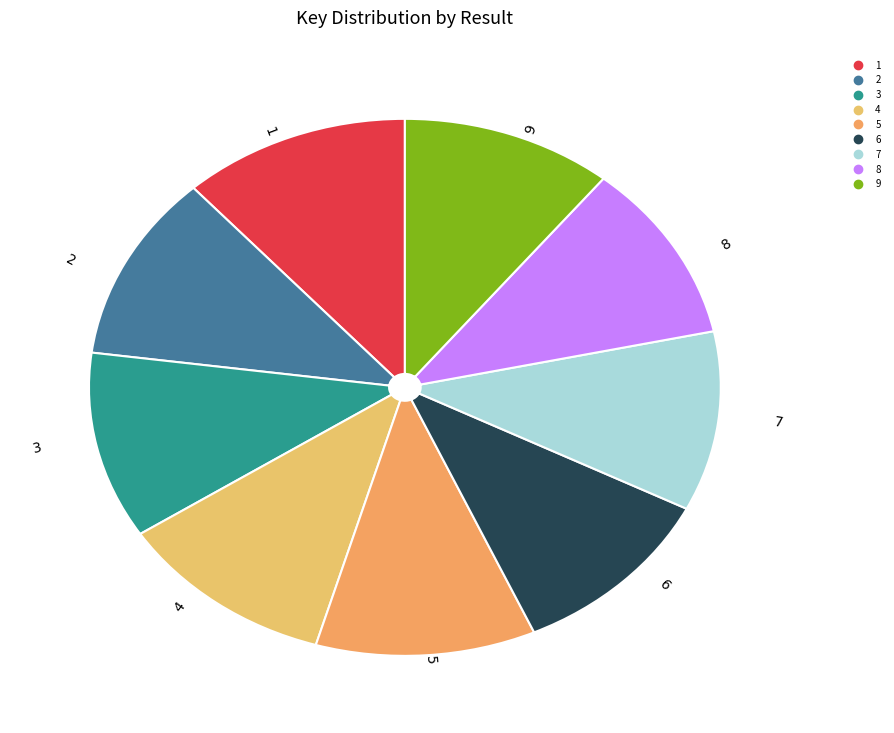

The 9 slice represents 25% of the pie. True or false?

False